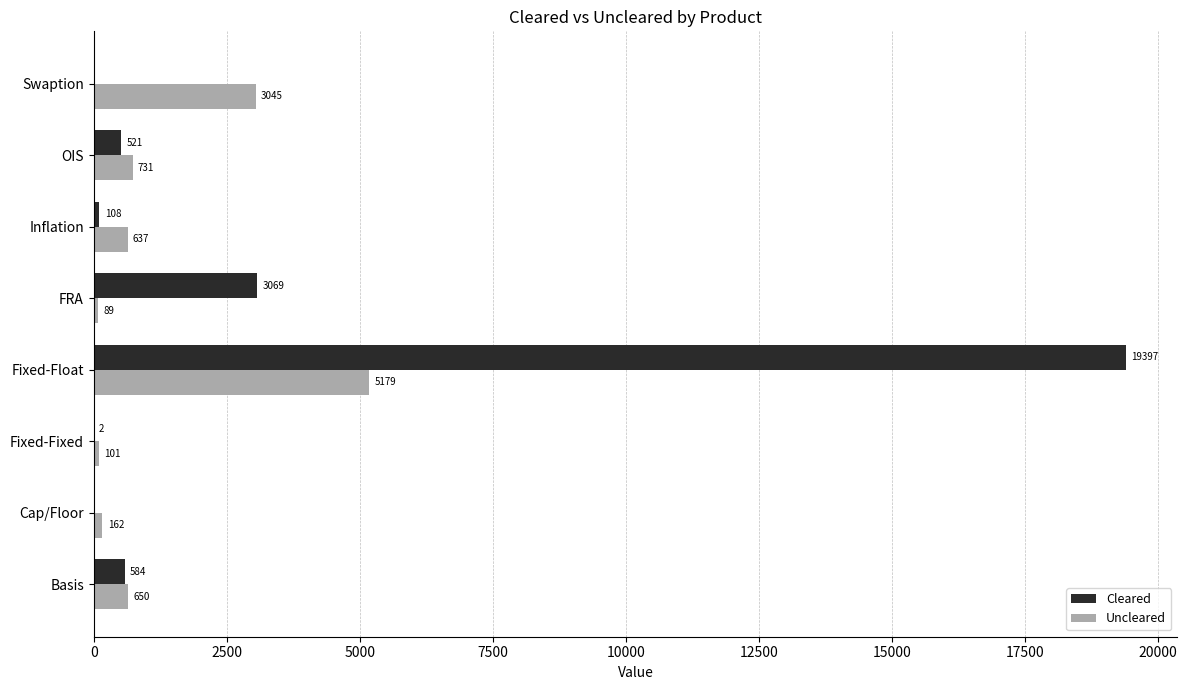

Which series has the widest spread of values?

Cleared